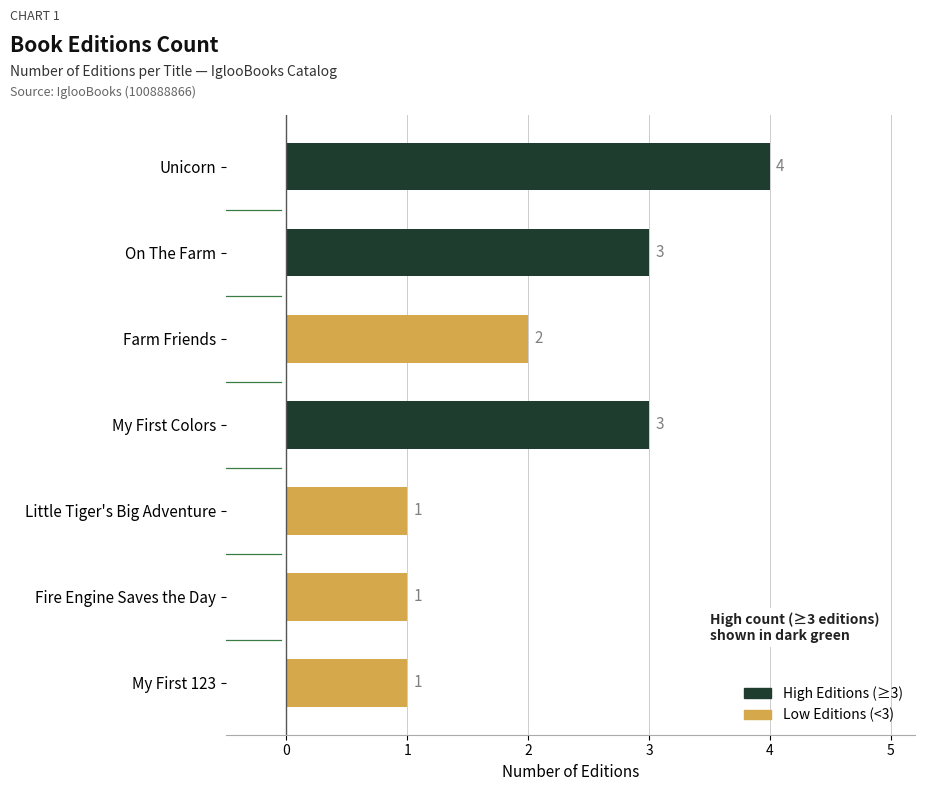

Is it true that the value at Little Tiger's Big Adventure is 1?

True